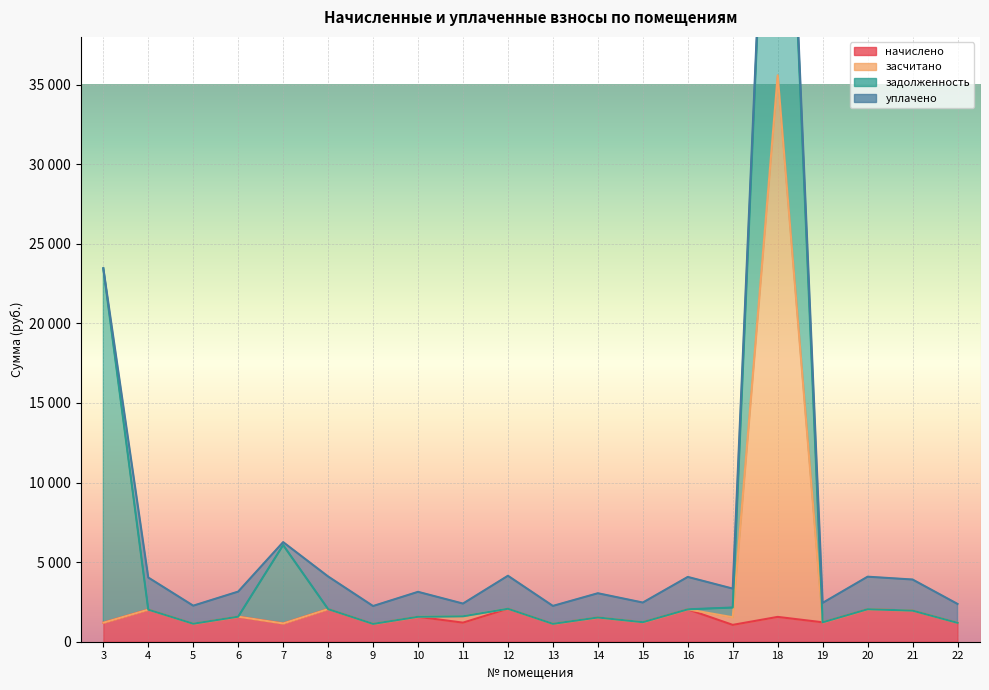

List the labels in order of начислено value, smallest first.

17, 9, 13, 5, 7, 22, 3, 11, 19, 15, 14, 18, 10, 6, 21, 4, 16, 20, 8, 12